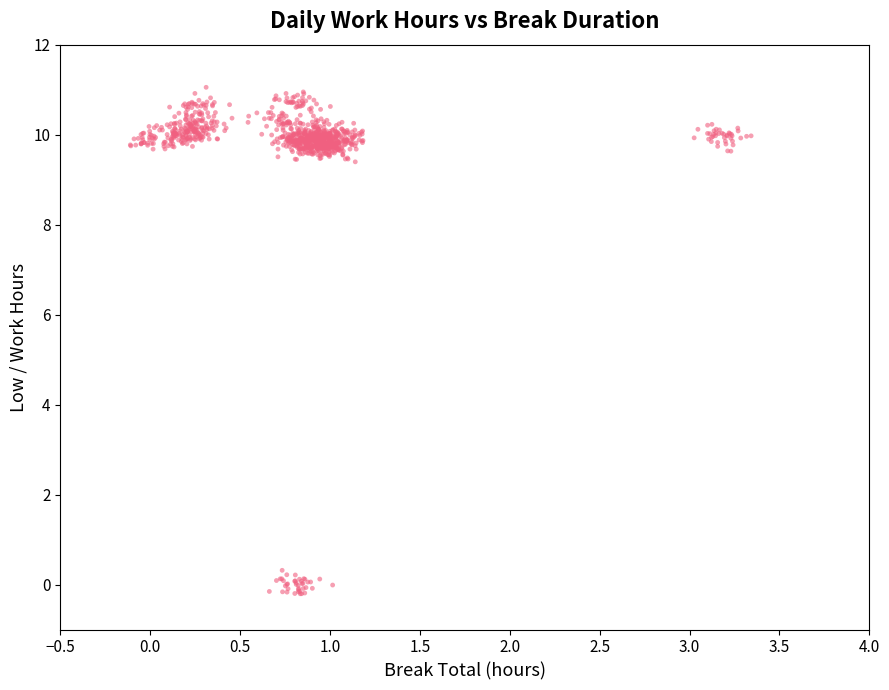

What is the range of X values (max minus min)?

3.5